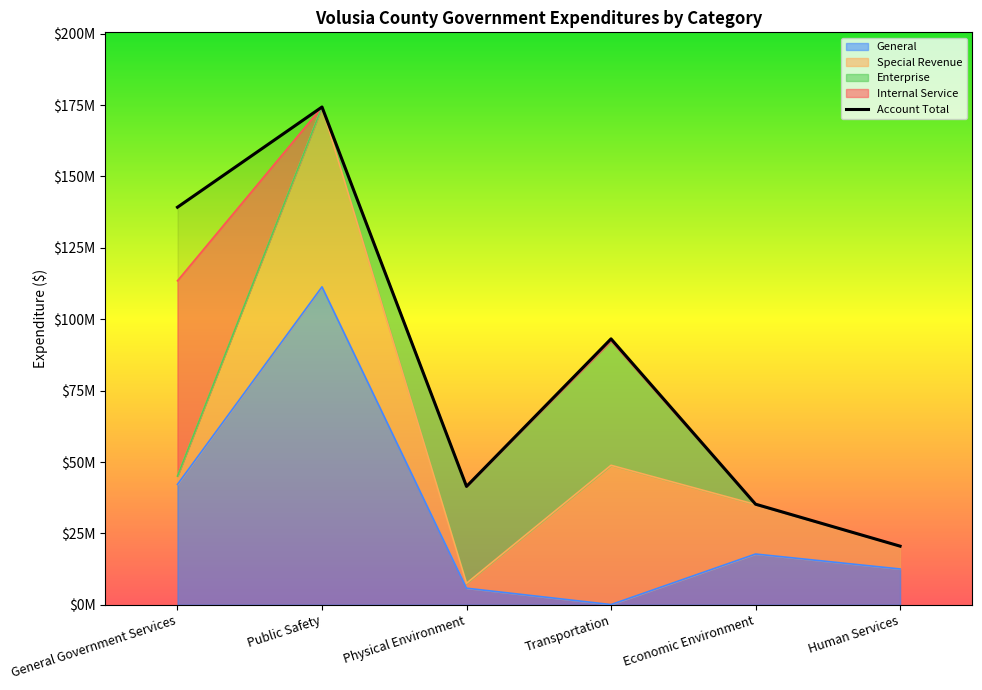

What is the value of the 3rd point from the left?

41452073